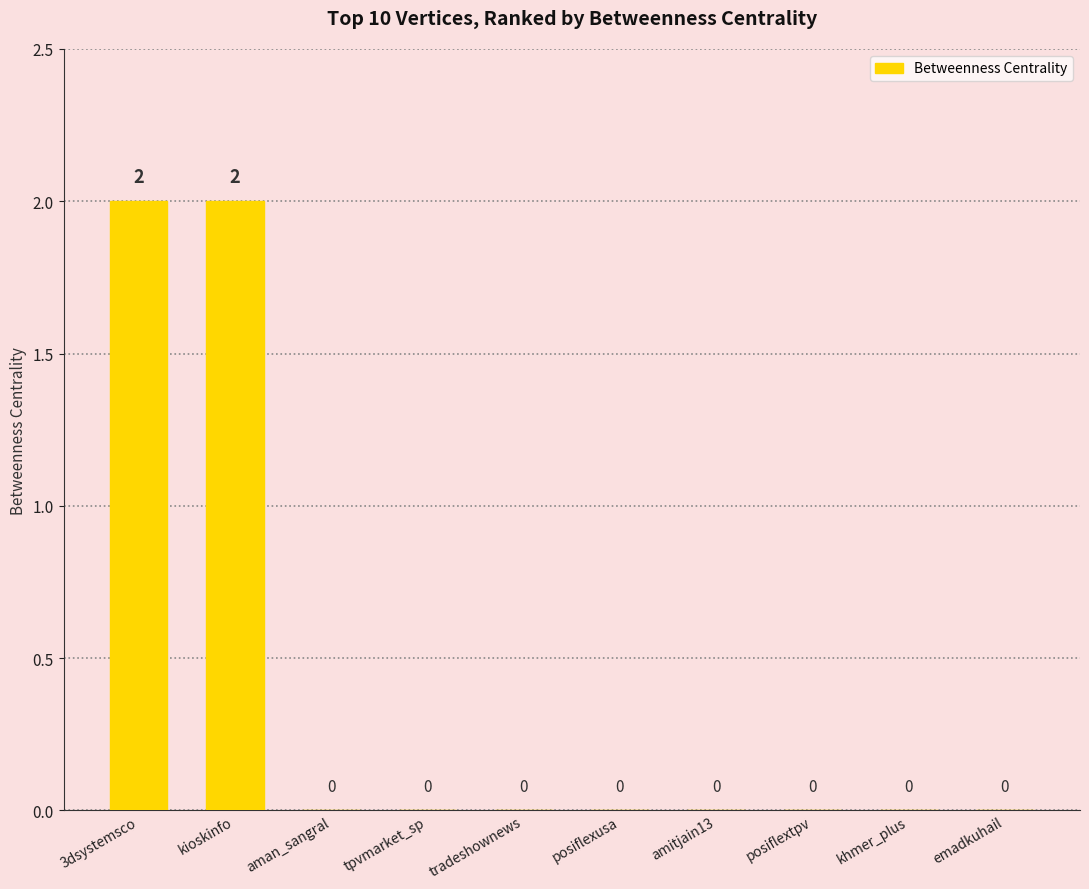

Between 3dsystemsco and tradeshownews, which is larger?

3dsystemsco